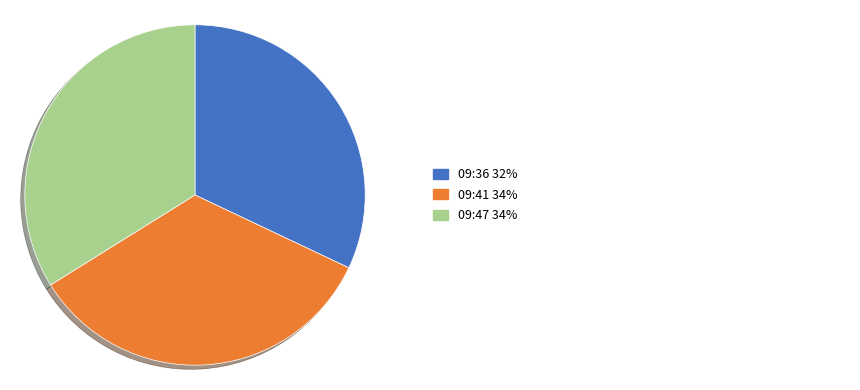

Is there any slice that represents more than half of the pie?

No